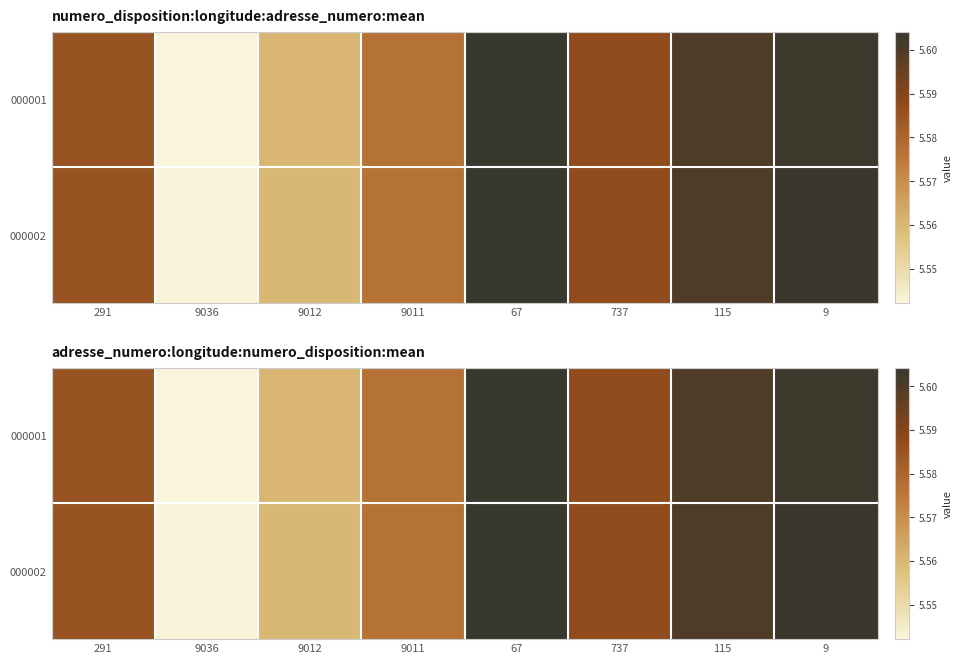

How many series are shown in this chart?

2